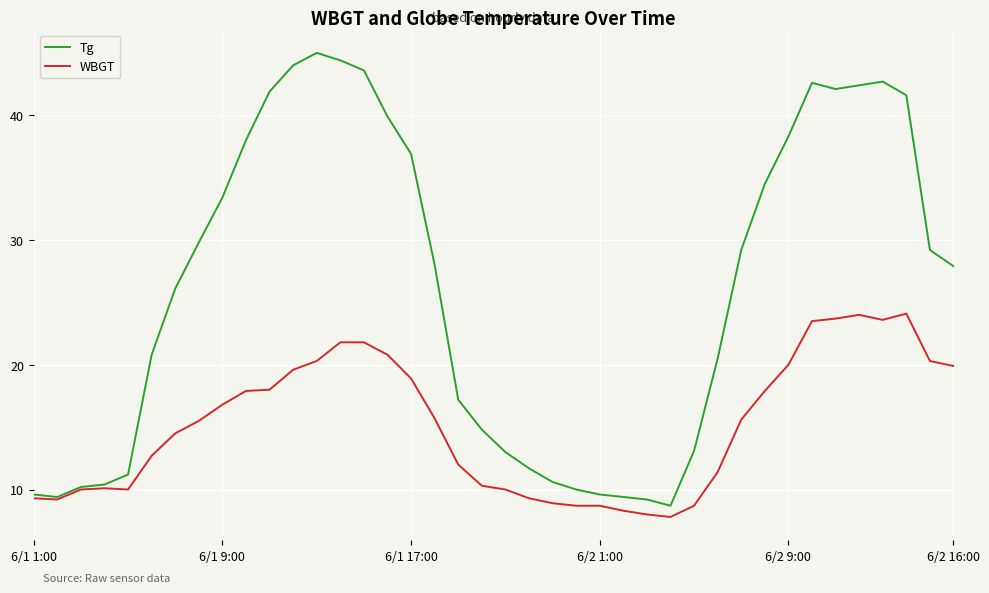

Which series has the widest spread of values?

Tg